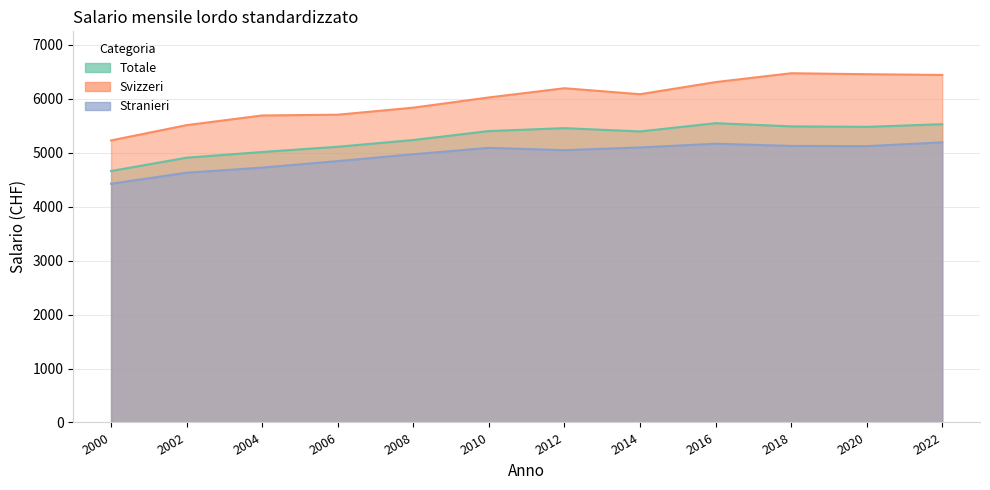

Which series has the largest range (max minus min)?

Svizzeri